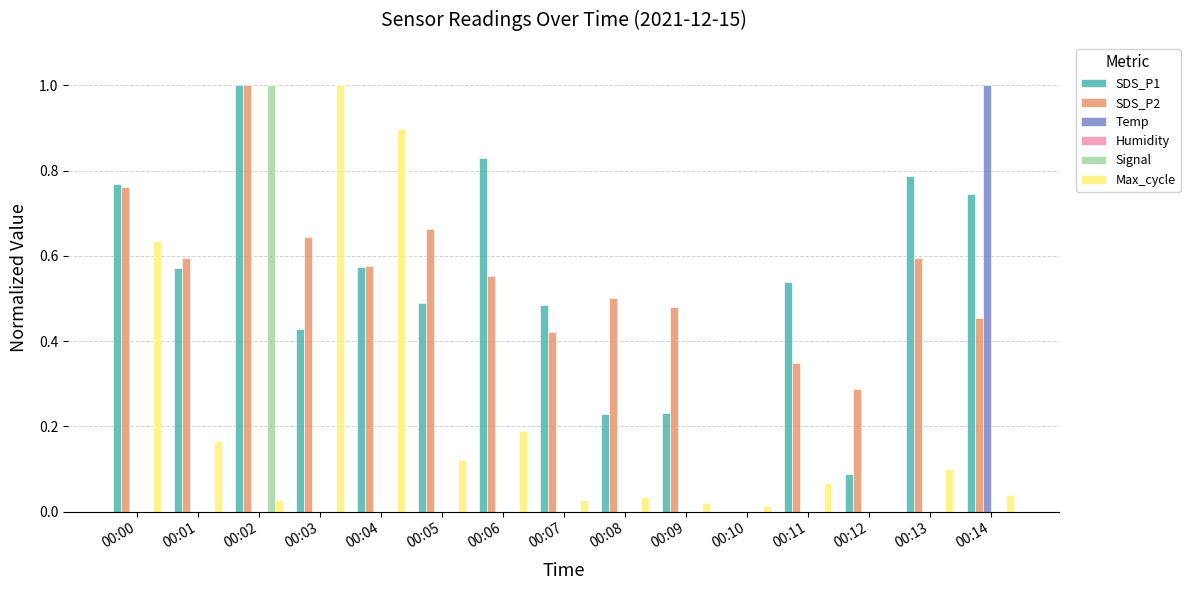

Which series changed the most between 00:05 and 00:14?

Temp